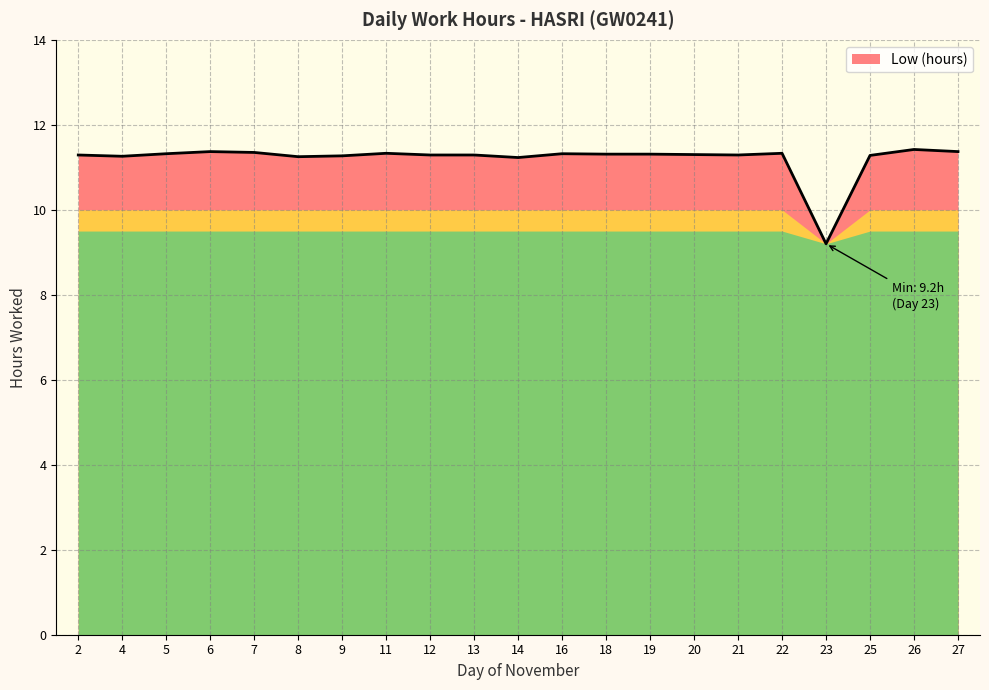

At which category does the chart reach its minimum across all series?

23